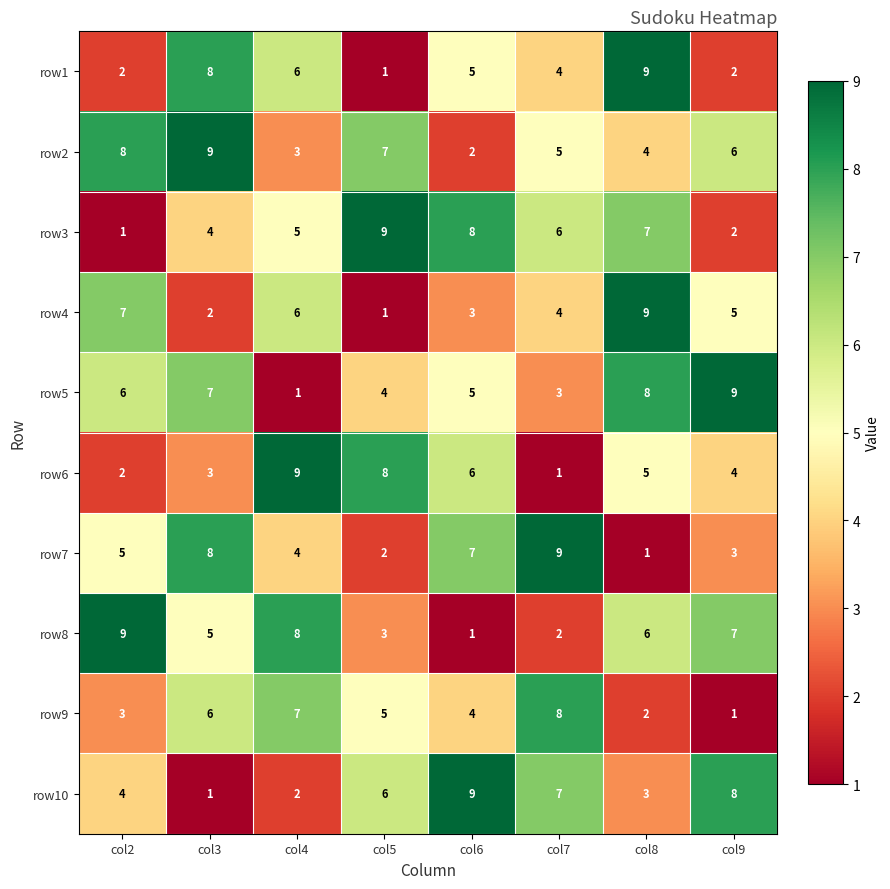

At how many categories does at least one series exceed 2?

8